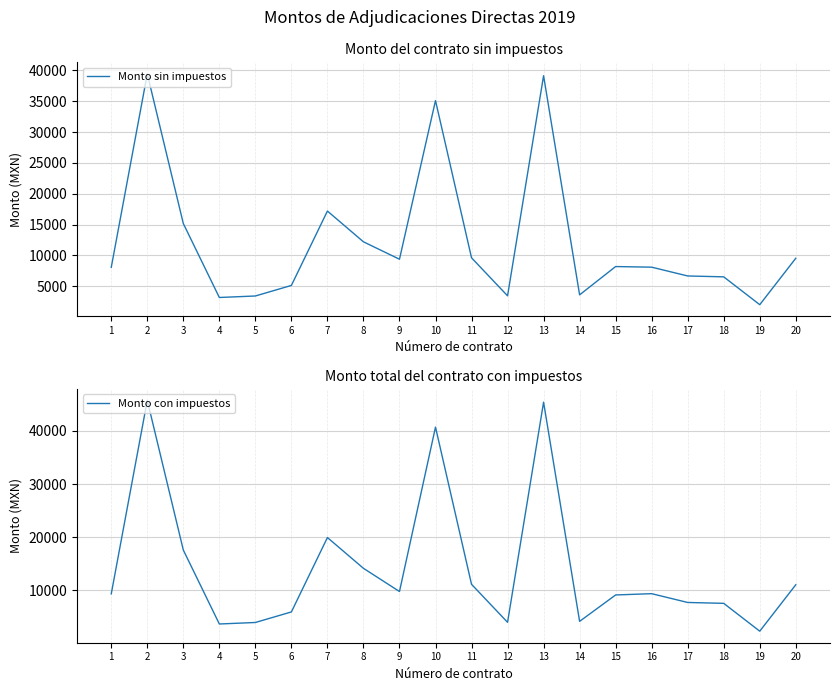

What is the lowest value of the Monto con impuestos series?

2336.3